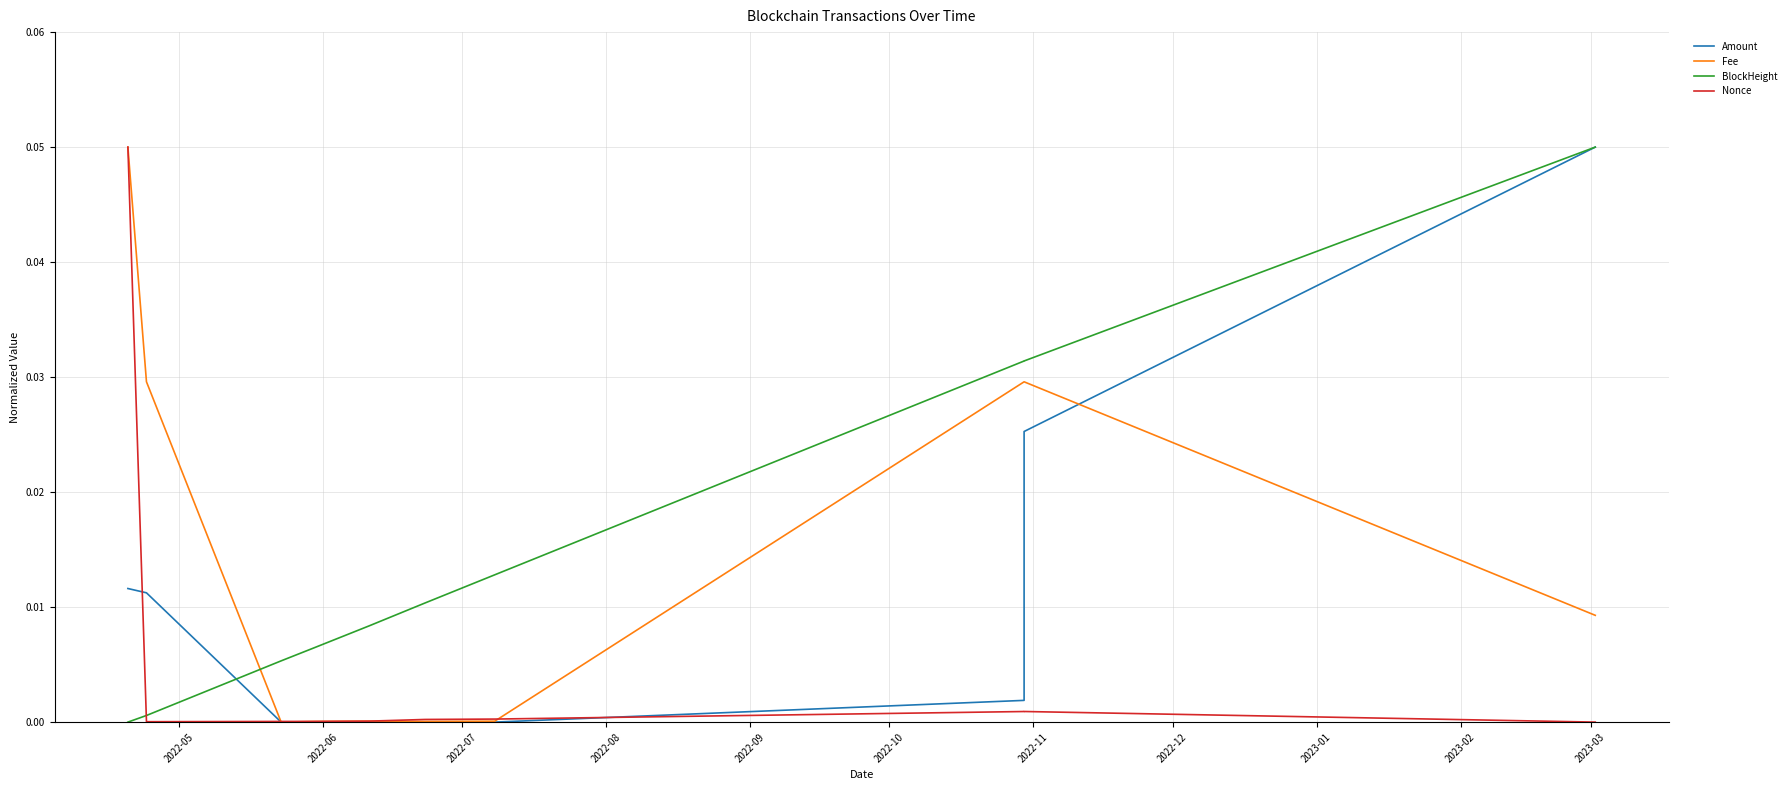

Between 2022-08 and 2023-02, which series saw the biggest shift?

Amount